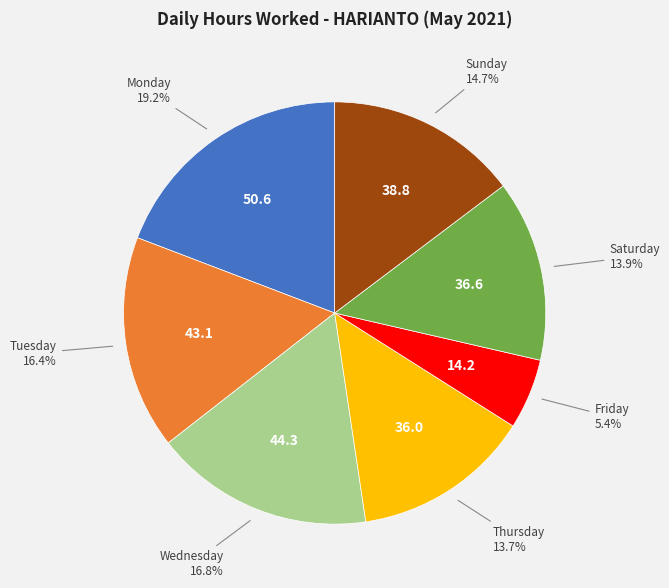

Does any single category account for the majority?

No